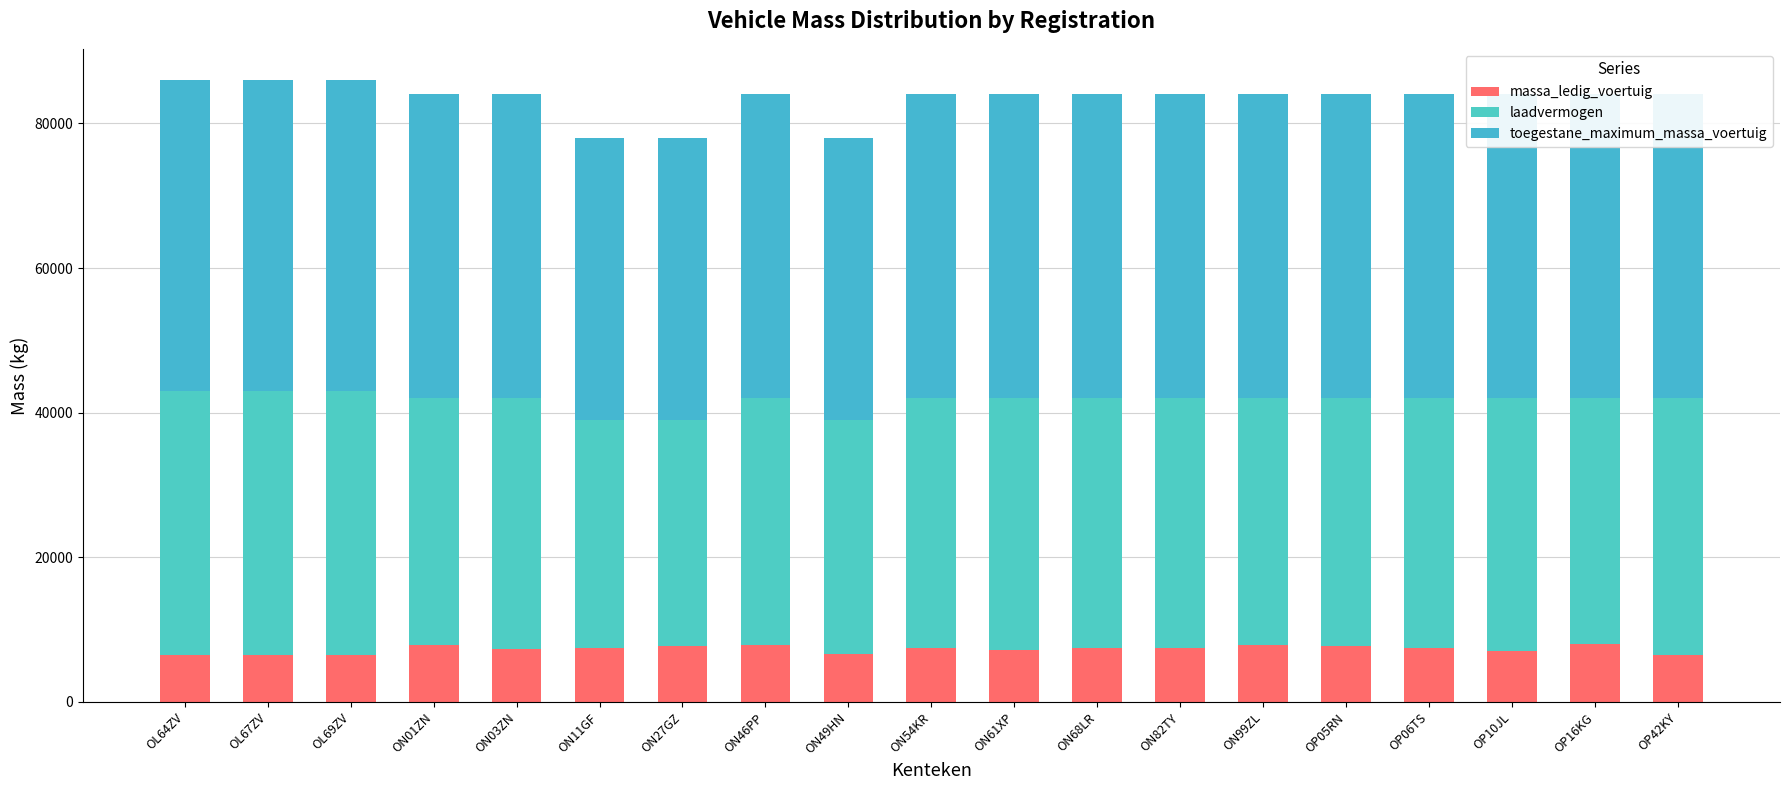

How many categories are shown in the chart?

19